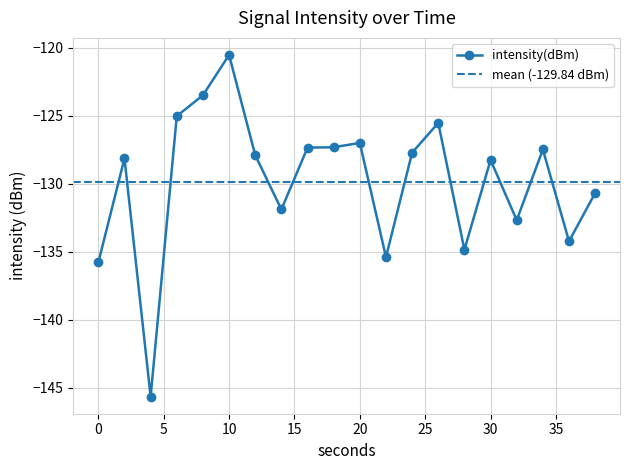

The value at 18 is -48.1. True or false?

False